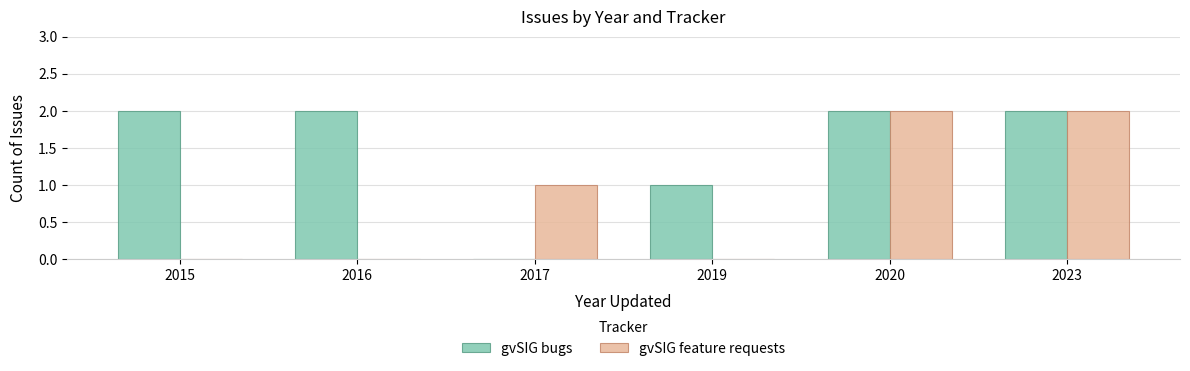

How many groups of bars are there?

6